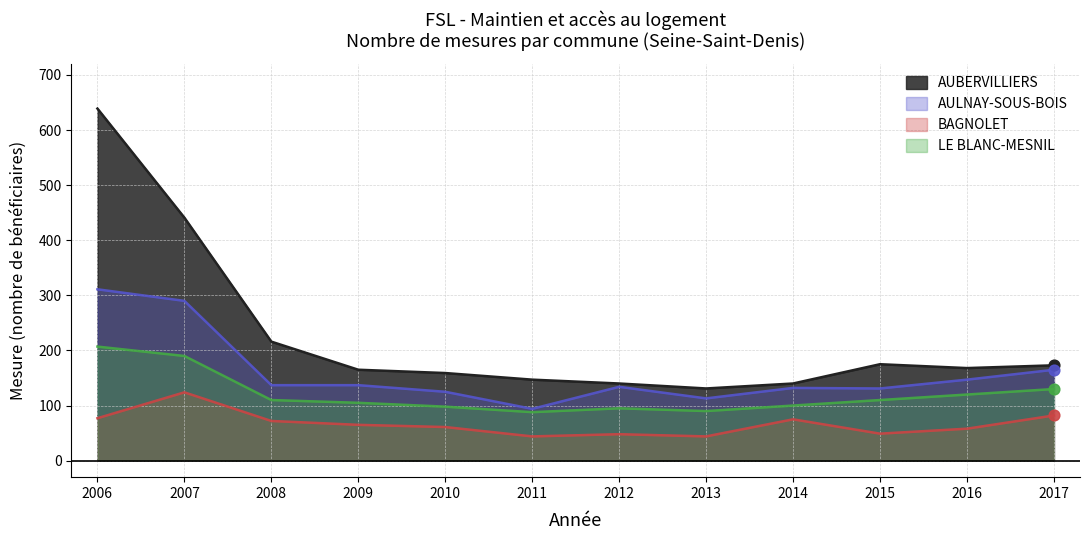

Which series contains the highest Y value?

AUBERVILLIERS